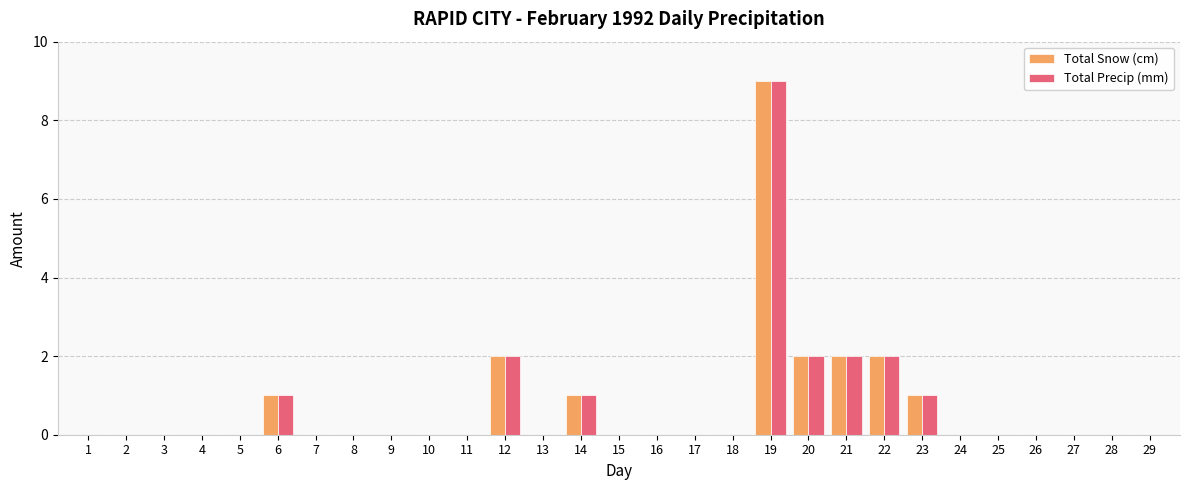

At which category is the sum across all series the highest?

19